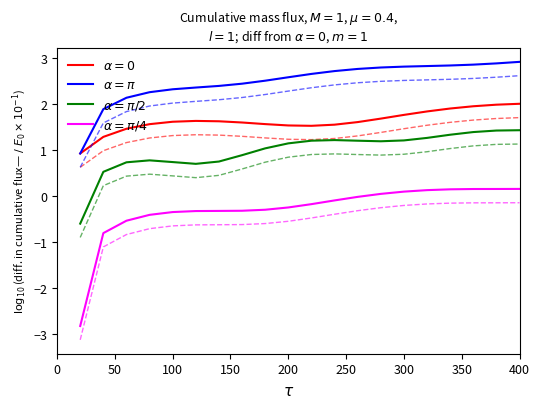

What is the maximum value for $\alpha=\pi/2$?

1.4